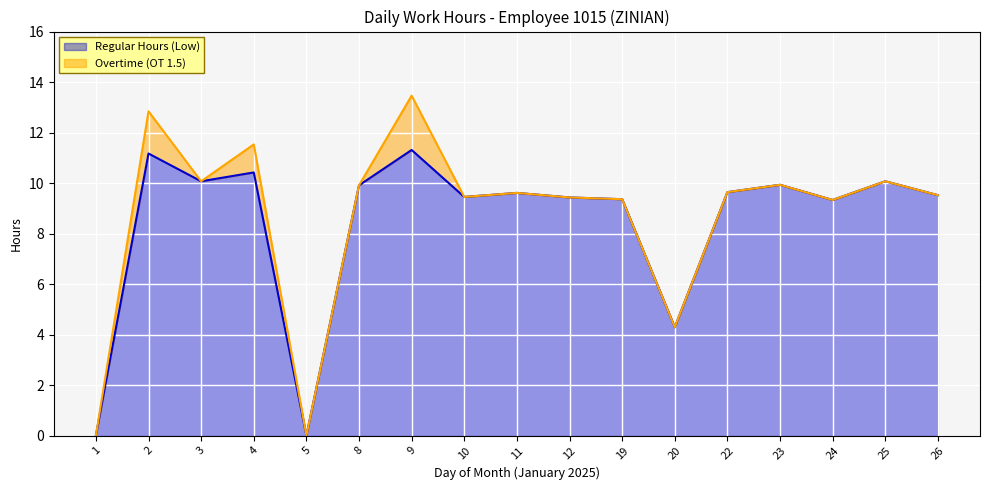

Rank the categories by value from lowest to highest.

1, 5, 20, 24, 19, 12, 10, 26, 11, 22, 8, 23, 3, 25, 4, 2, 9